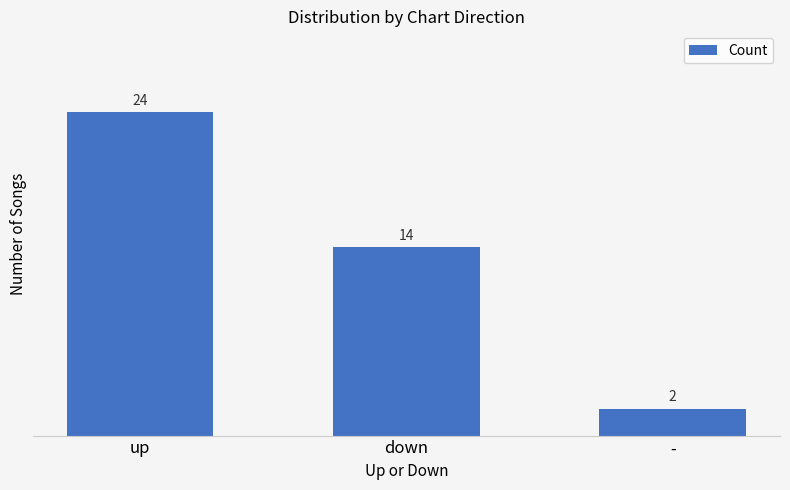

What is the minimum value shown in the chart?

2